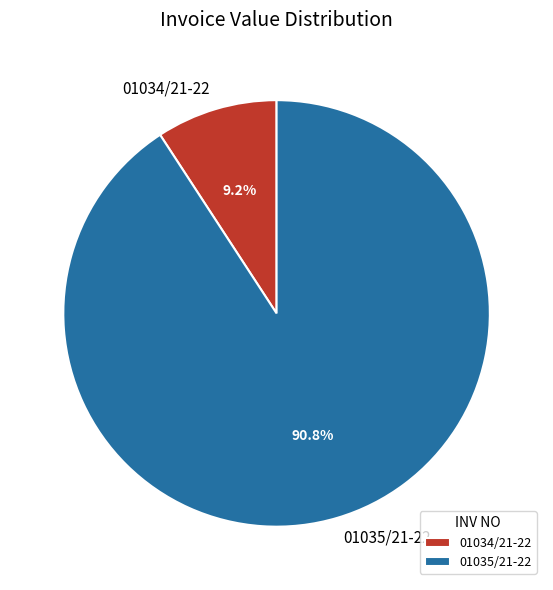

What is the majority slice?

01035/21-22